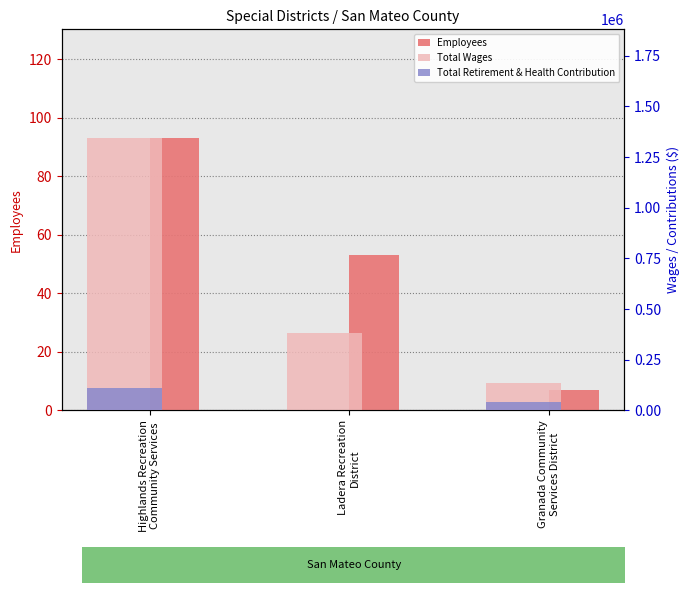

What is the difference between the highest and lowest values at Highlands Recreation
Community Services?

1343222